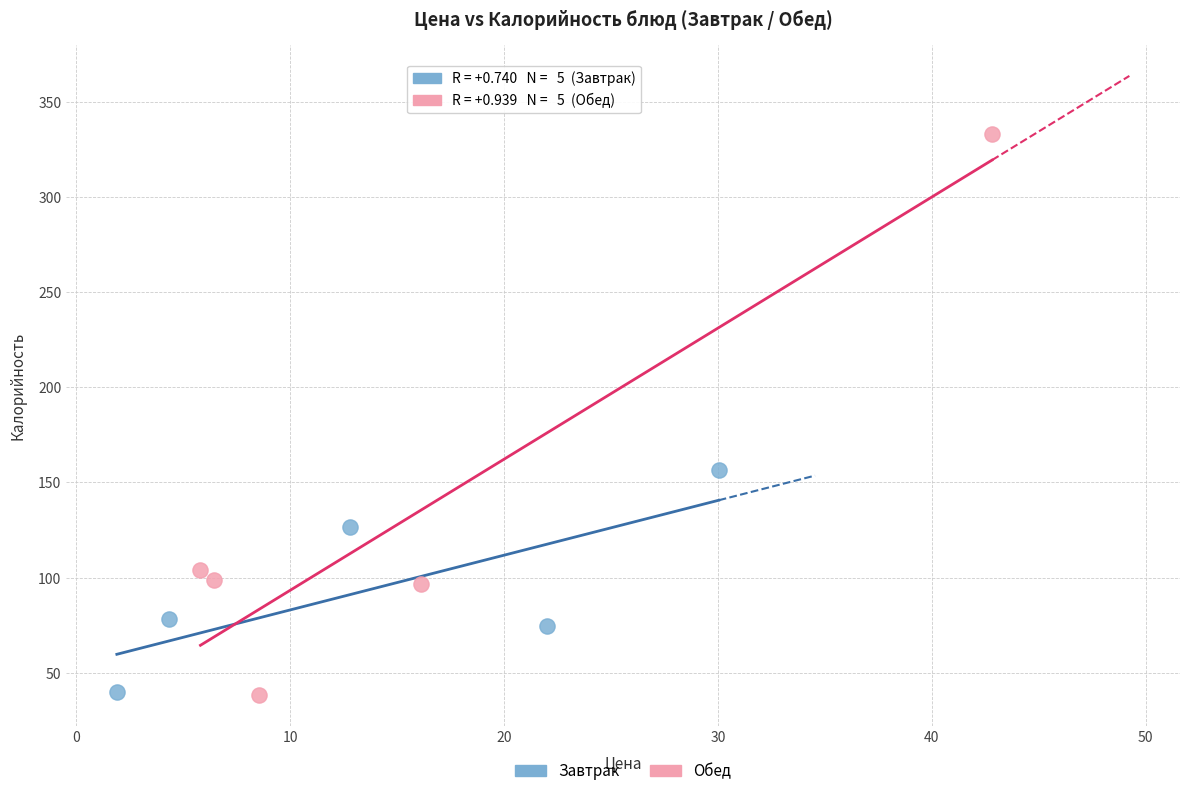

Which series reaches the maximum Y coordinate?

Обед